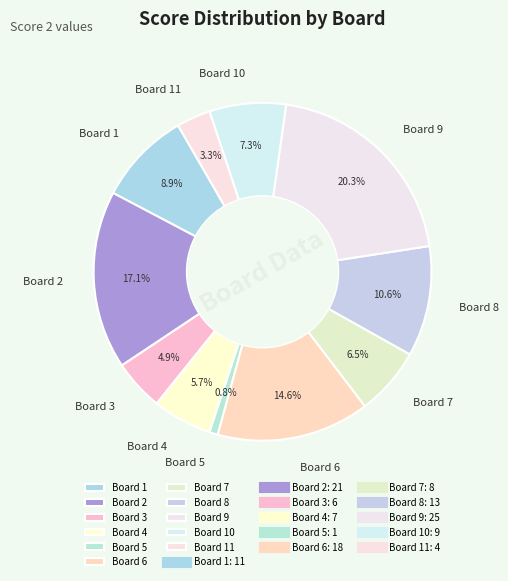

Which slice is the largest?

Board 9